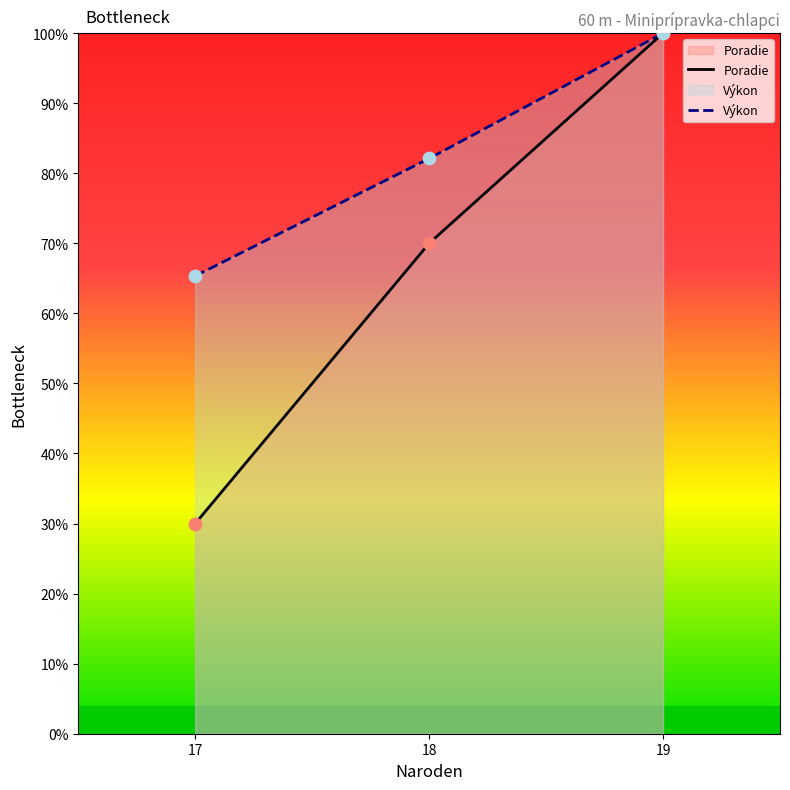

Which series contains the lowest Y value?

Poradie